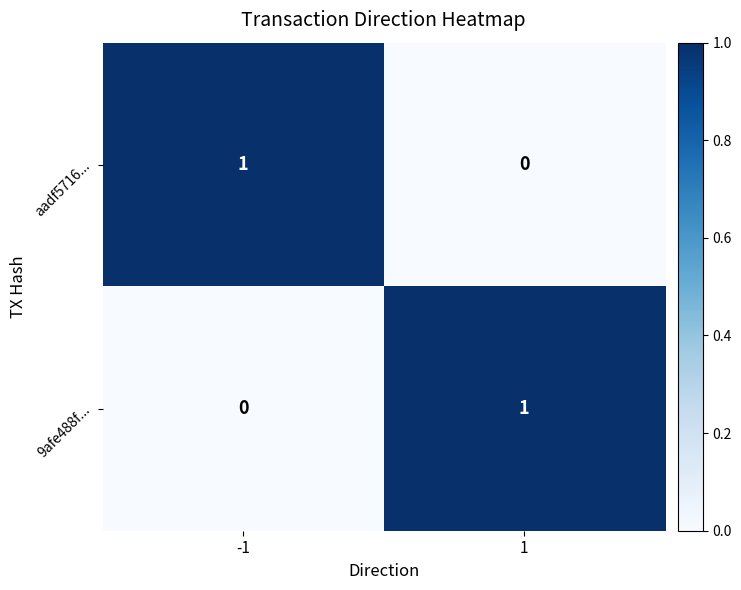

What is the spread (max minus min) of values at -1?

1